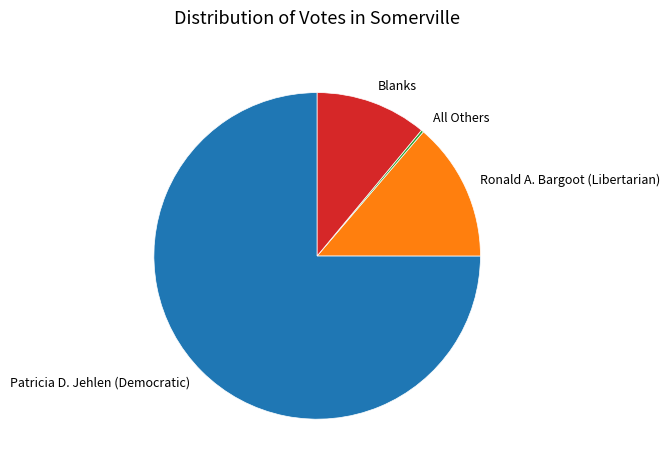

The Blanks slice represents 1% of the pie. True or false?

False